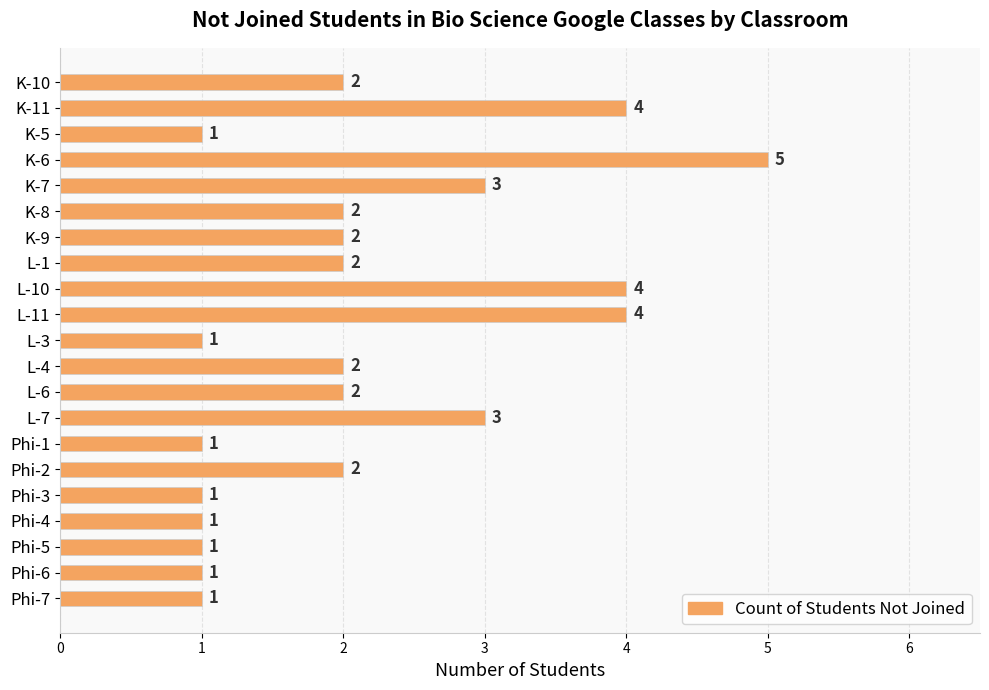

What is the maximum value shown in the chart?

5